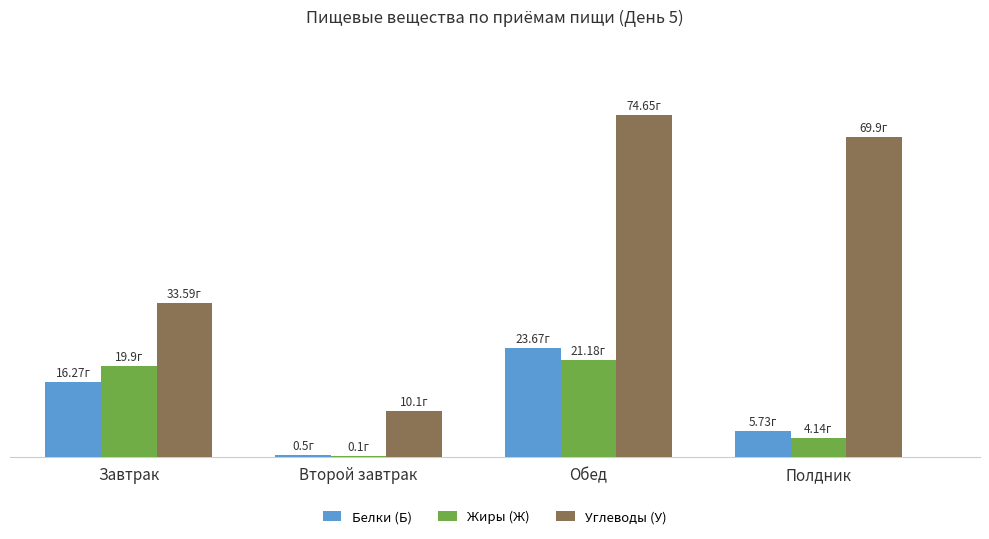

At which label is Углеводы (У) closest to 42?

Завтрак